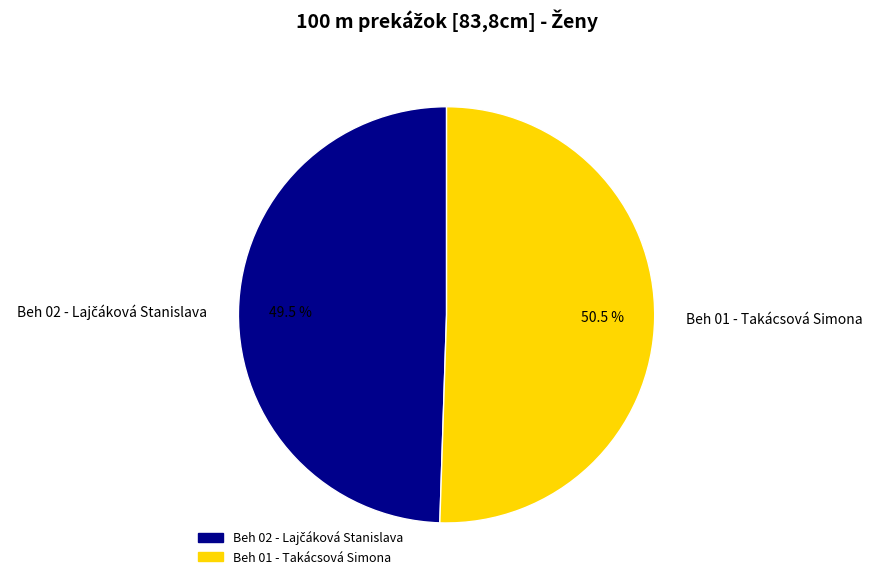

Does Beh 01 - Takácsová Simona represent more than half of the total?

Yes